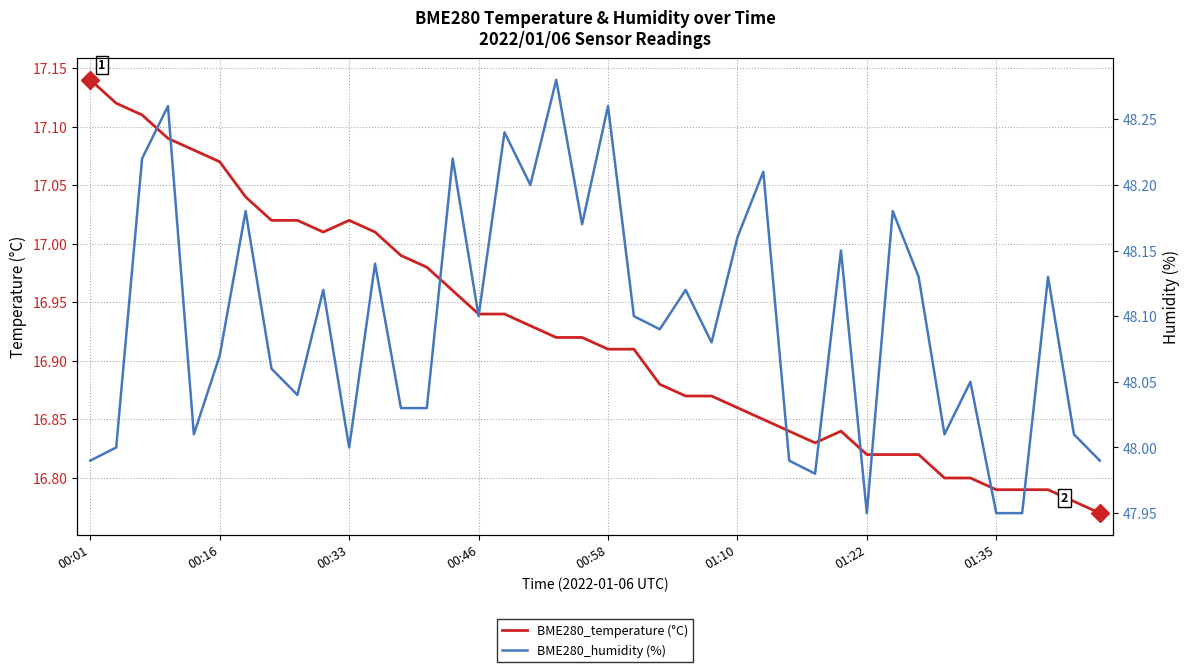

Which series has the widest spread of values?

BME280_temperature (°C)